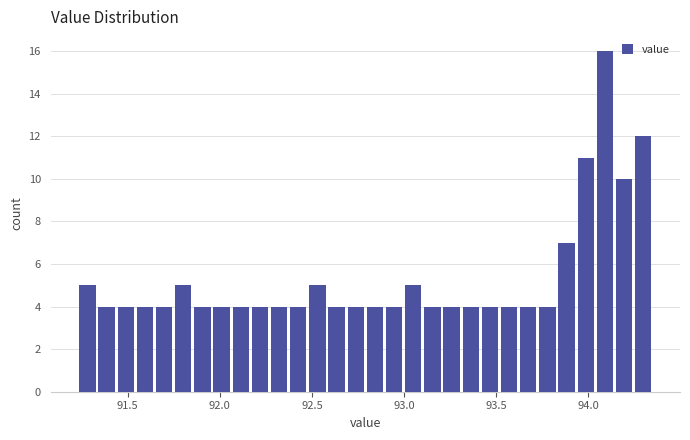

Around what value on the x-axis is the tallest bar? Give the approximate position of its centre, as read against the axis.

94.10